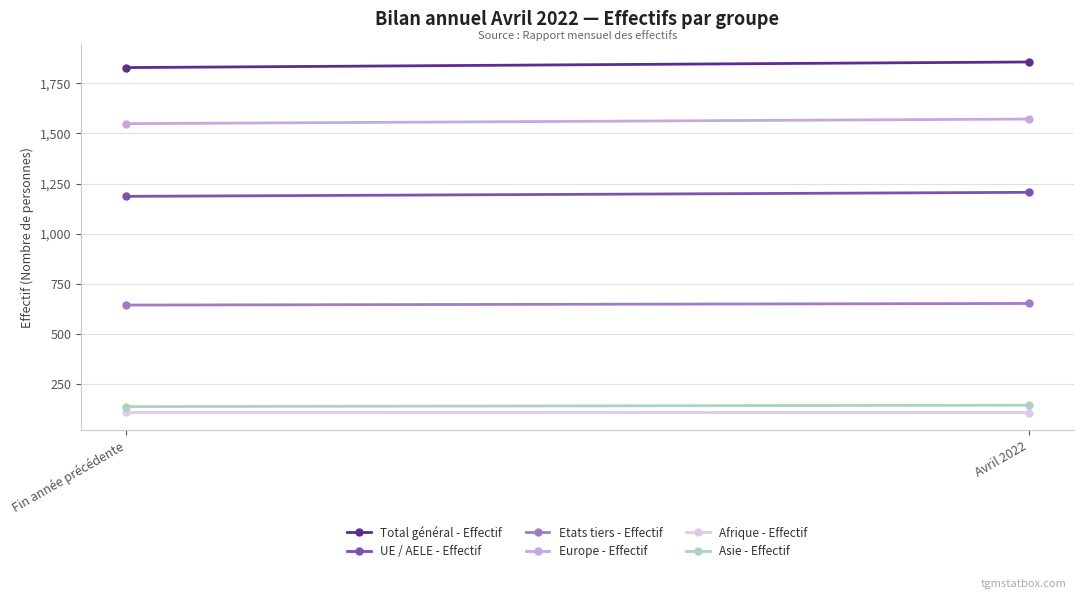

Count the Asie - Effectif values in the range 136 to 143.

2